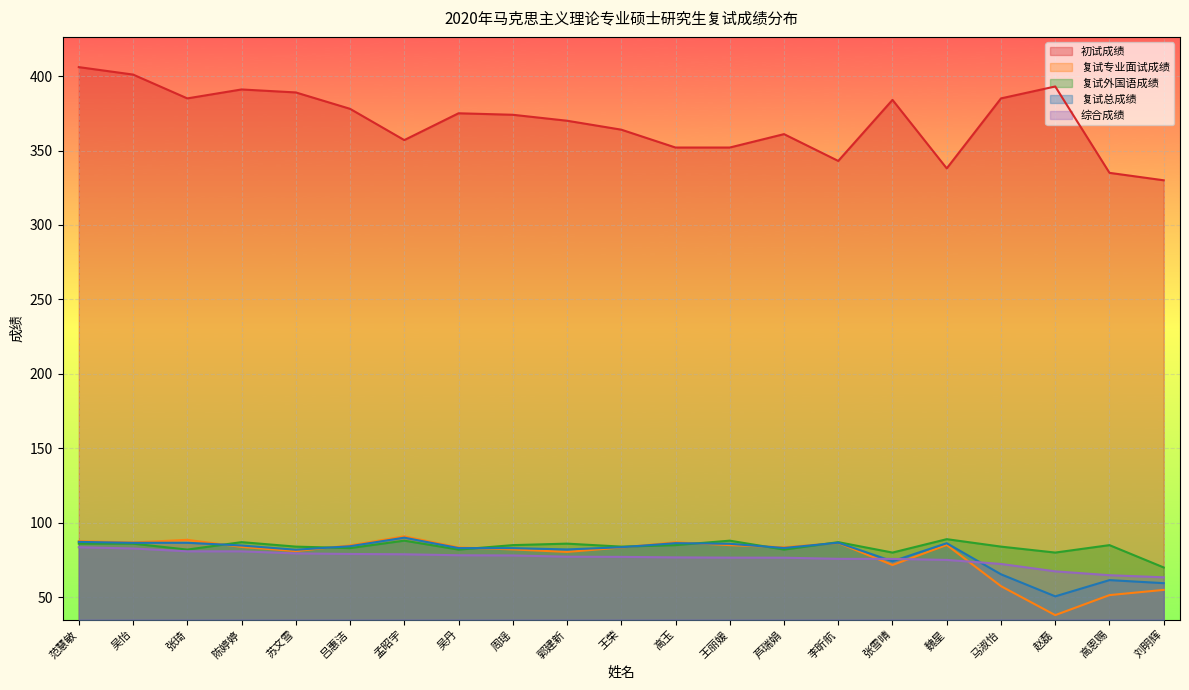

How many data points in 复试总成绩 are less than 83?

8